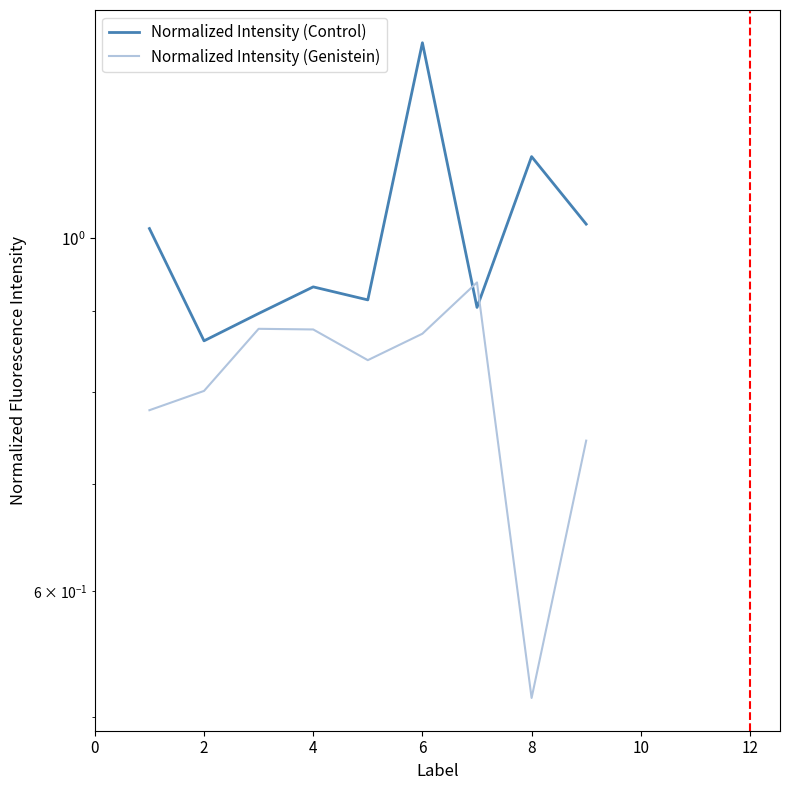

How many lines are shown in the chart?

2